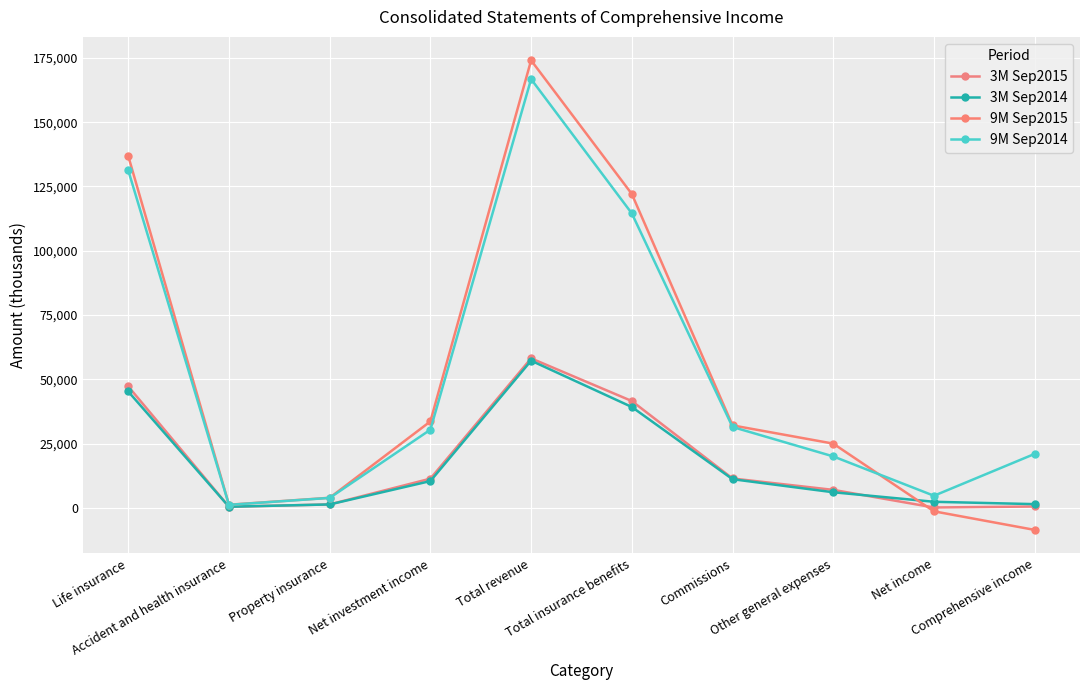

What is the sum of all 9M Sep2015 values?

518668